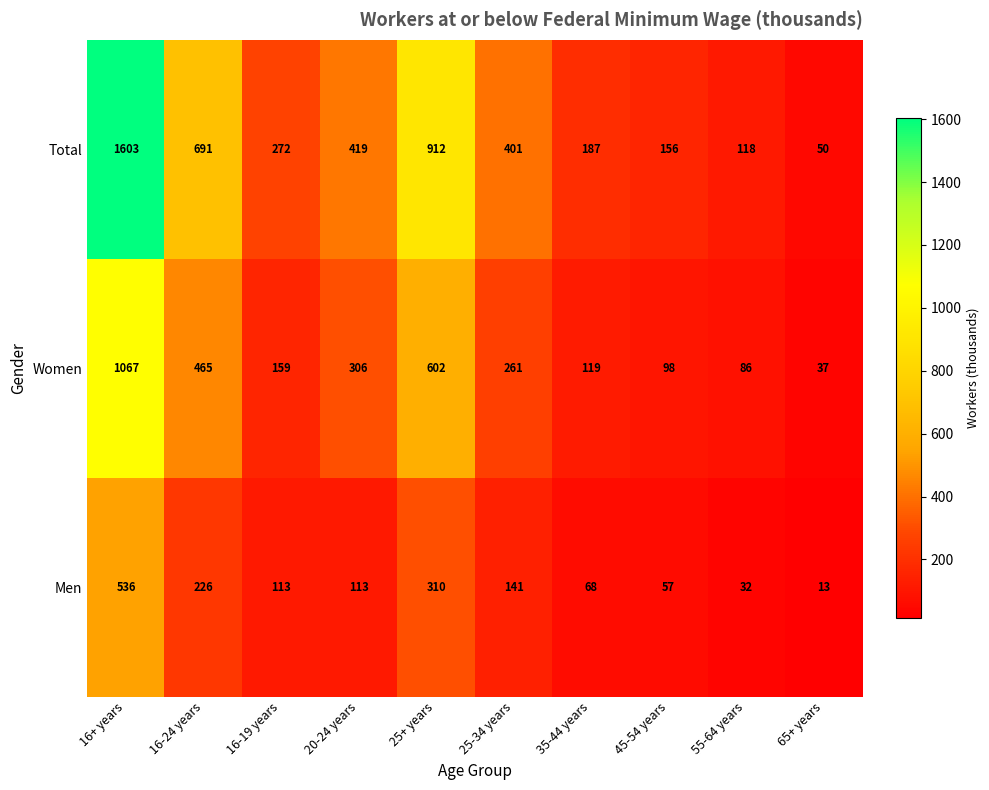

Where is Men nearest to the value 274?

25+ years